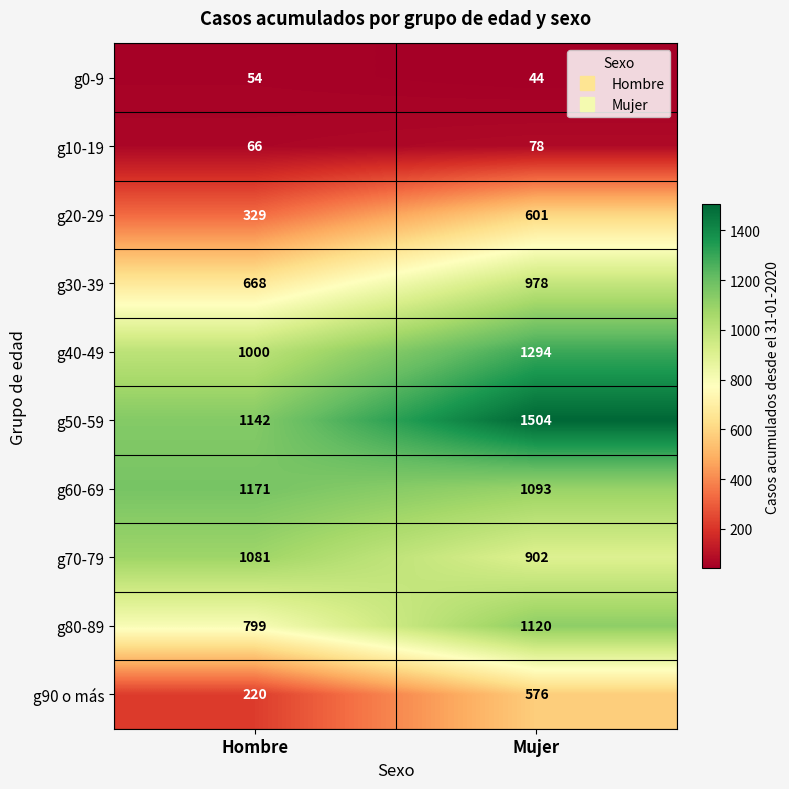

Which series has the largest total across all categories?

g50-59